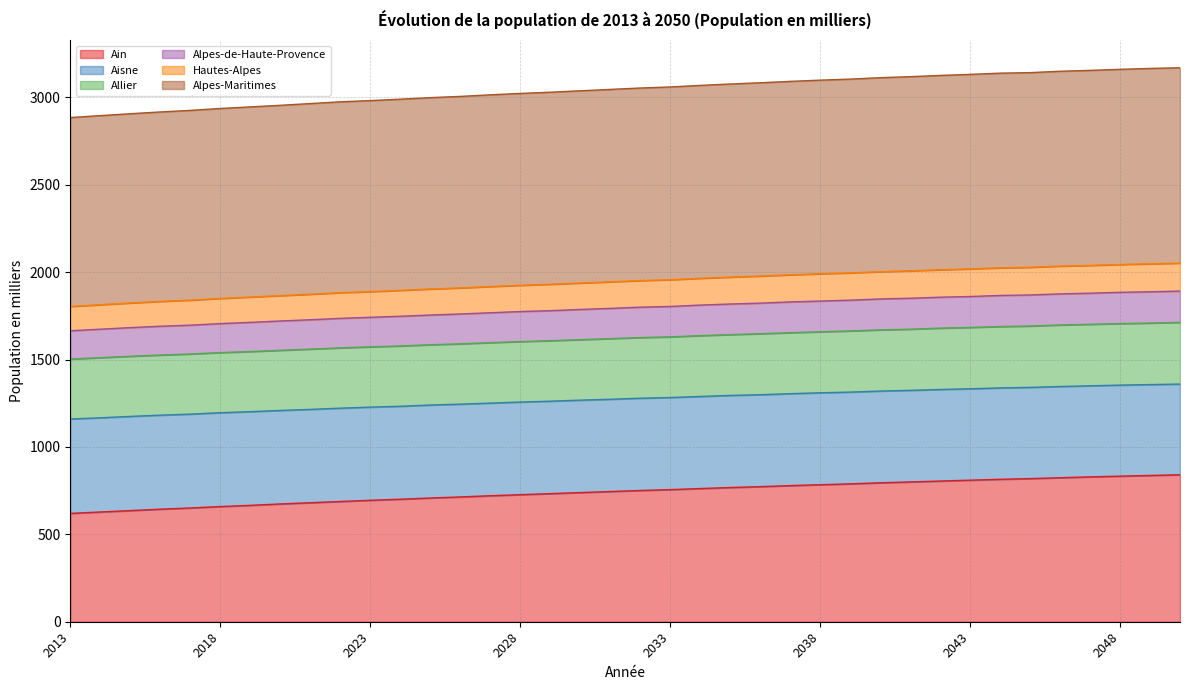

The Ain series shows 982 at 2013. True or false?

False